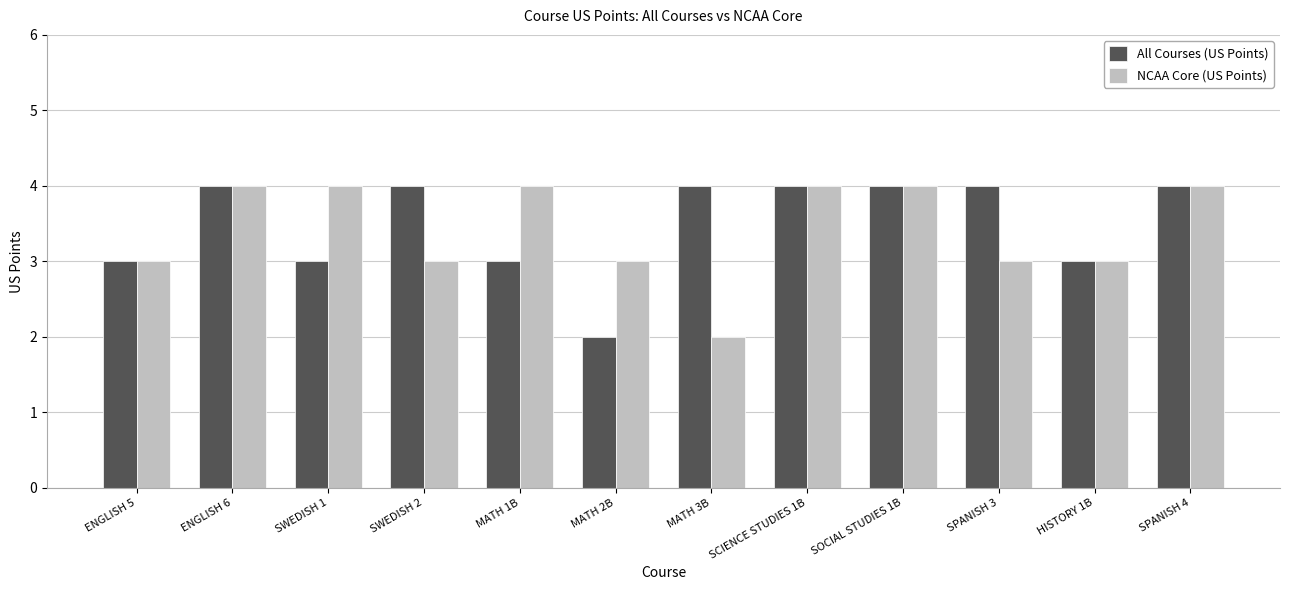

Between SWEDISH 1 and HISTORY 1B, which series saw the biggest shift?

NCAA Core (US Points)